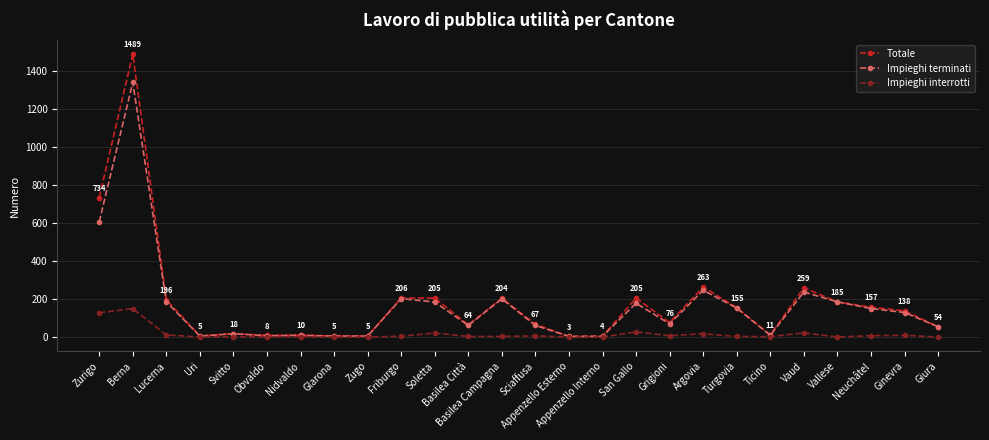

What is the label of the 22nd point from the right?

Svitto